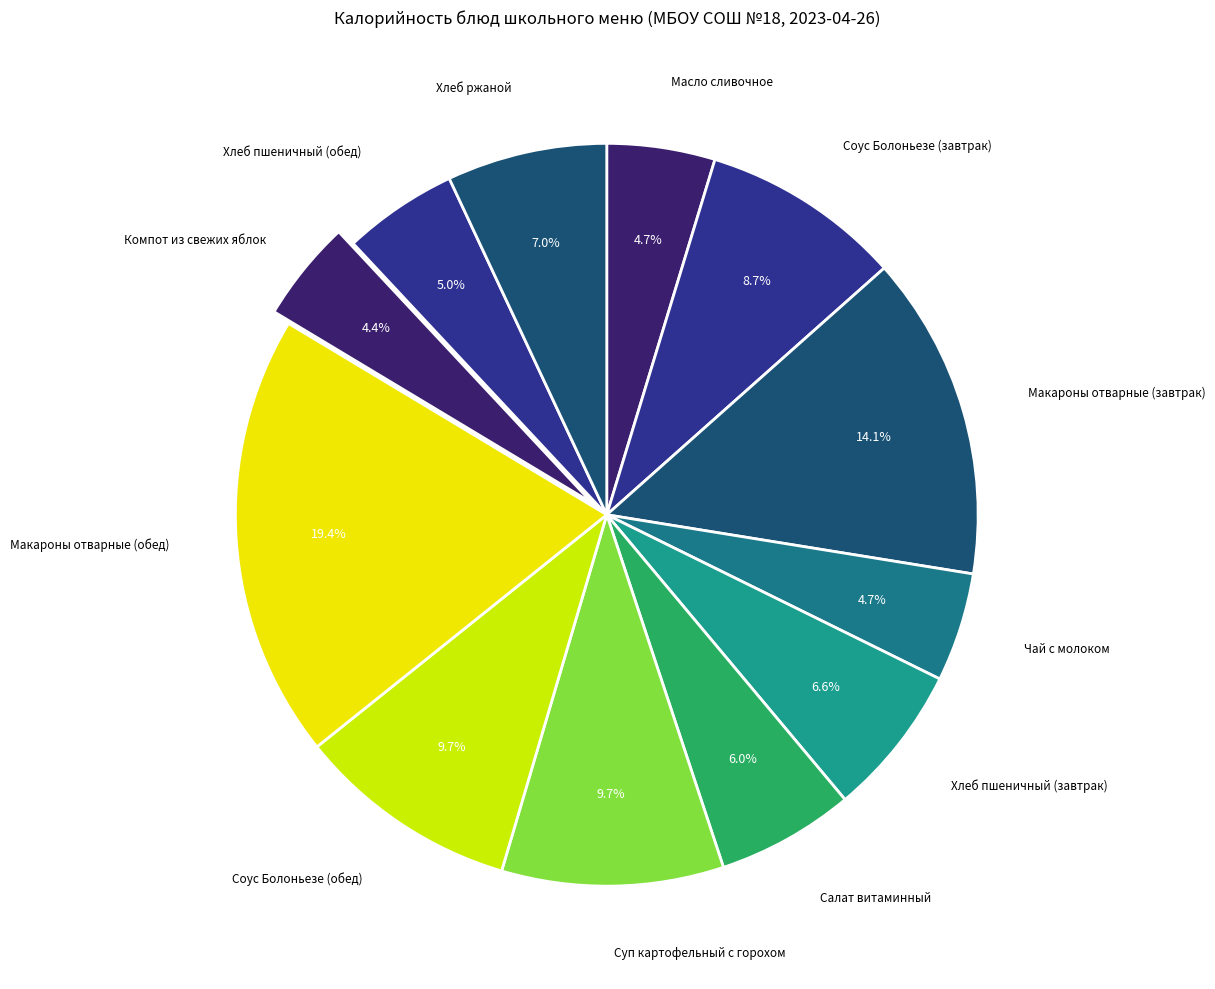

To the nearest percent, what is the average slice percentage?

8%